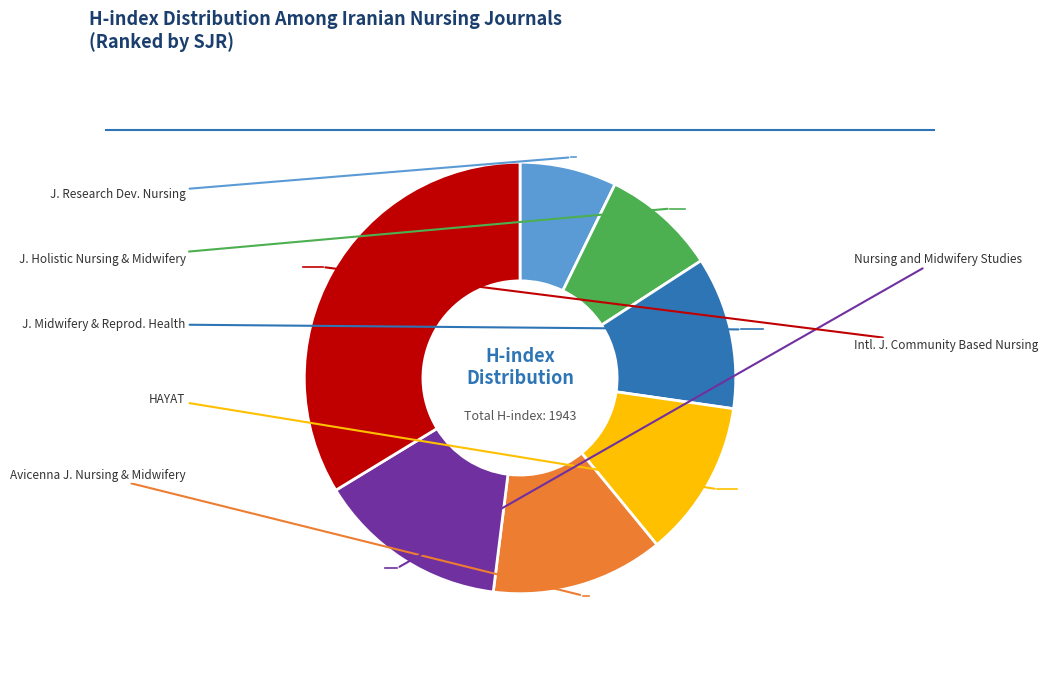

Is there a majority slice in this chart?

No